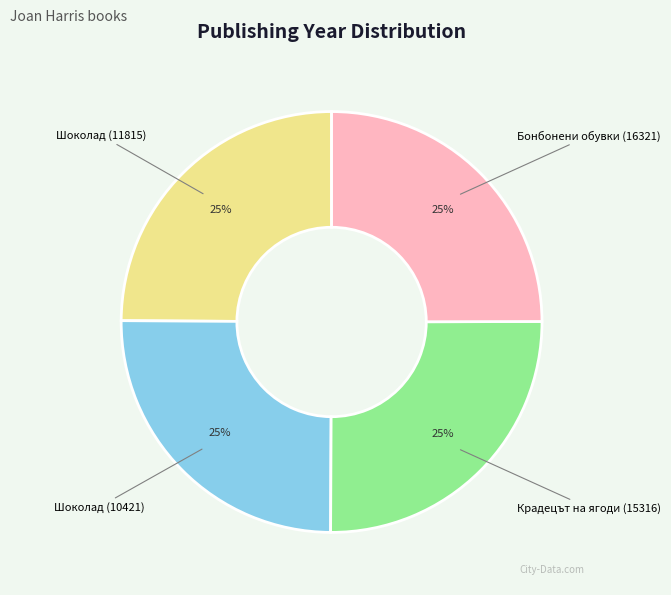

Count the number of slices in the pie.

4